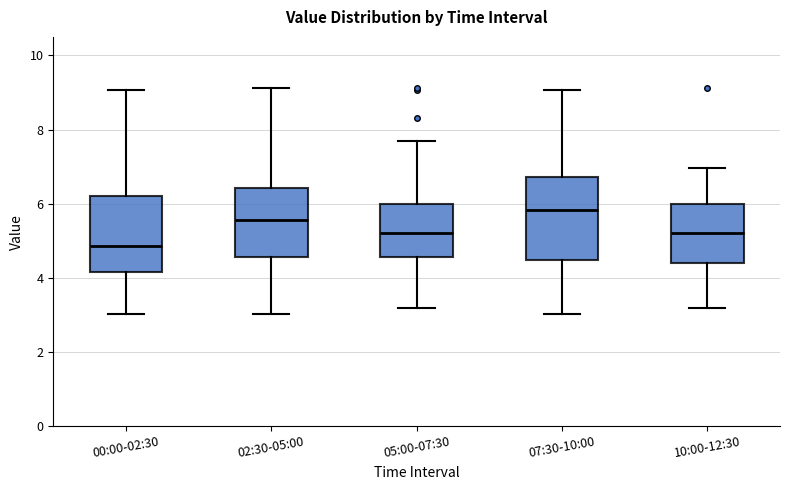

Reading left to right, read every box against the y-axis: the position of its median line, the range the box covers, and the ends of its whiskers. The values are not printed on the chart, so give them approximately, as read against the axis.

00:00-02:30: median 4.8, box 4.2 to 6.2, whiskers 3.0 to 9.0
02:30-05:00: median 5.6, box 4.6 to 6.4, whiskers 3.0 to 9.2
05:00-07:30: median 5.2, box 4.6 to 6.0, whiskers 3.2 to 7.8
07:30-10:00: median 5.8, box 4.4 to 6.8, whiskers 3.0 to 9.0
10:00-12:30: median 5.2, box 4.4 to 6.0, whiskers 3.2 to 7.0